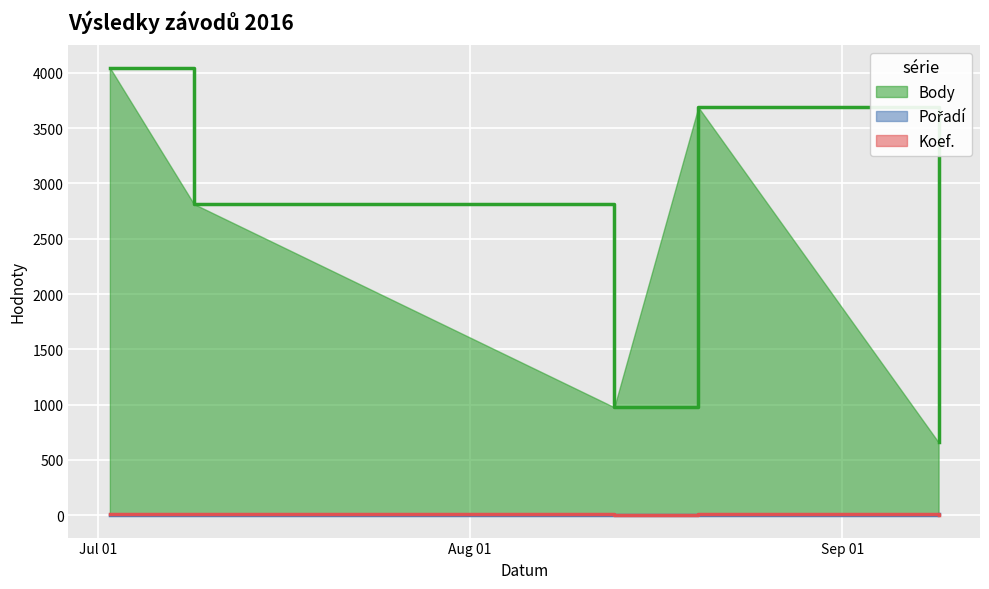

Is the value of Body at 2016-09-09 greater than the value of Pořadí at 2016-07-09?

Yes